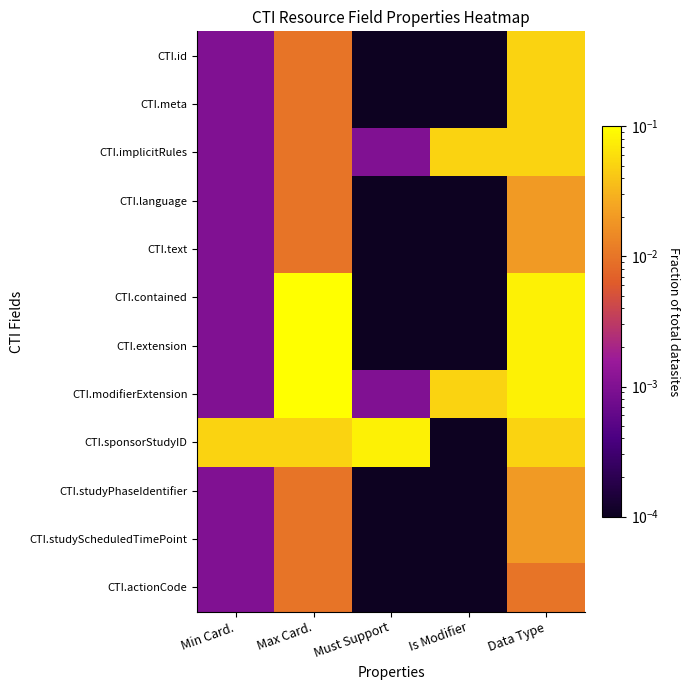

What is the maximum value shown in the chart?

0.1